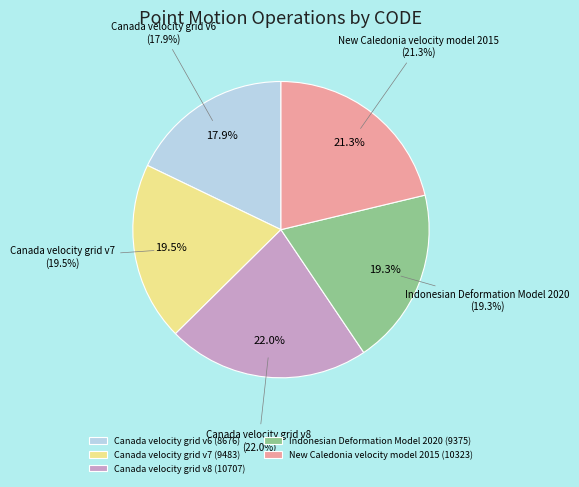

What is the change in value from Canada velocity grid v7 to New Caledonia velocity model 2015?

+840